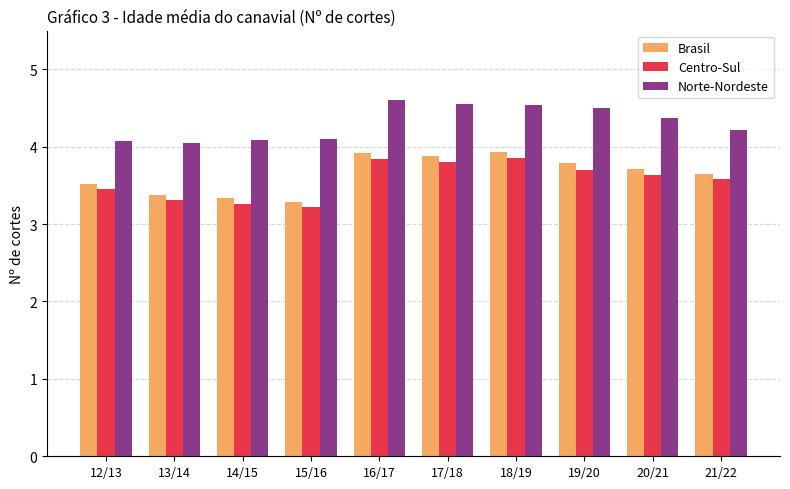

Is the value of Norte-Nordeste at 13/14 greater than the value of Centro-Sul at 16/17?

Yes